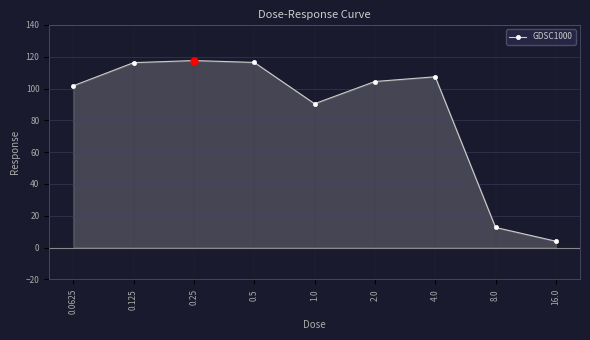

At which category does the chart reach its minimum across all series?

16.0